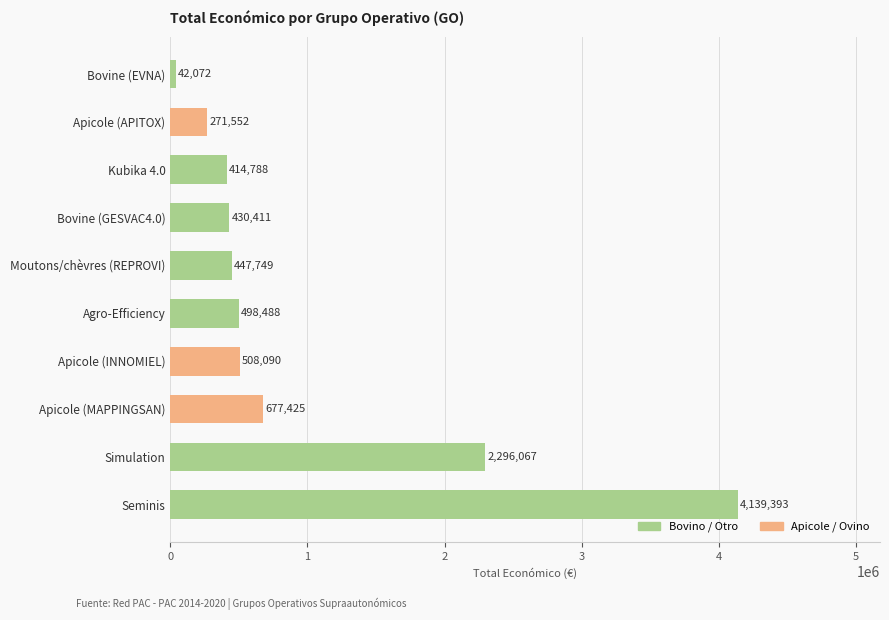

What value does the data have at Simulation?

2296067